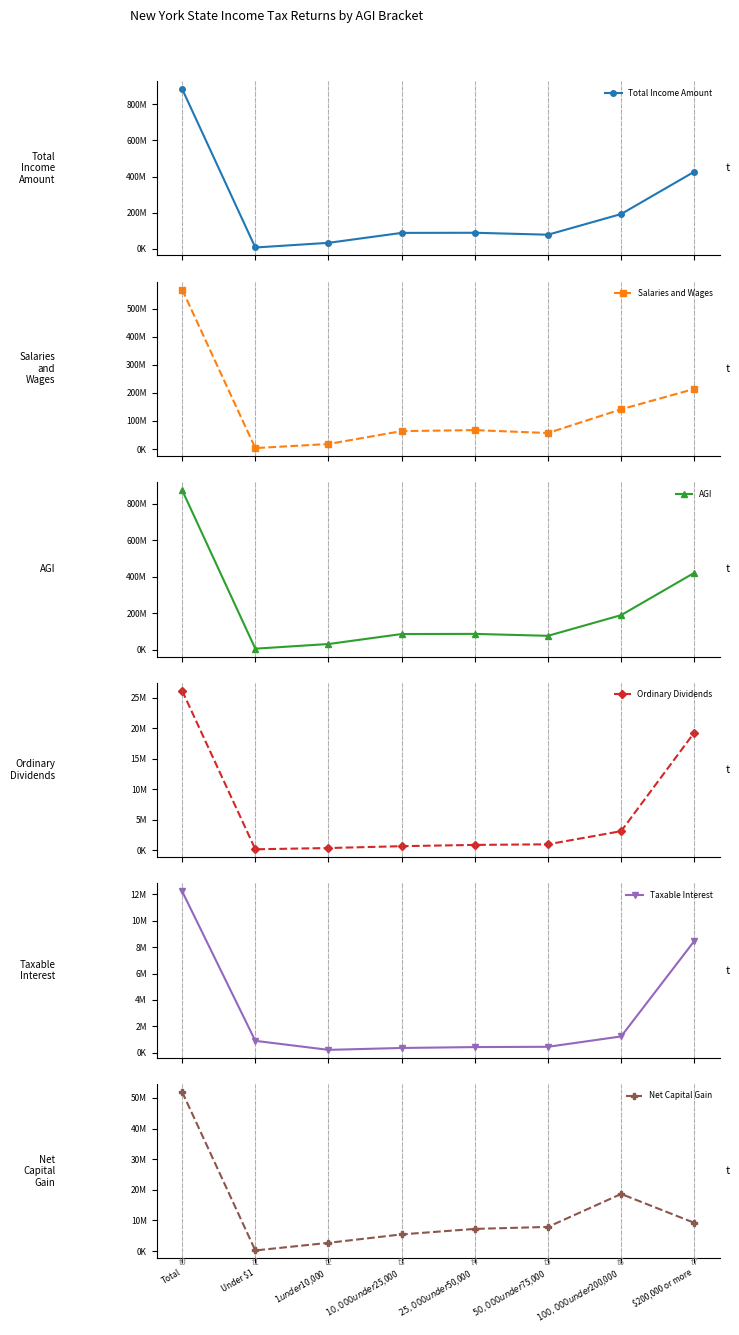

At which category does the chart reach its minimum across all series?

Under $1